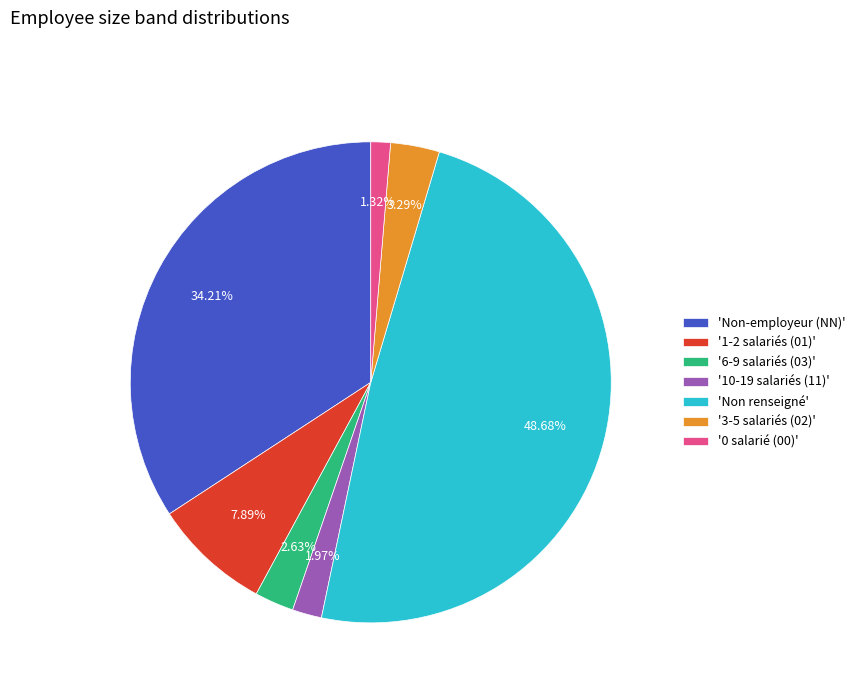

Combined, do '6-9 salariés (03)' and '0 salarié (00)' account for over 50%?

No